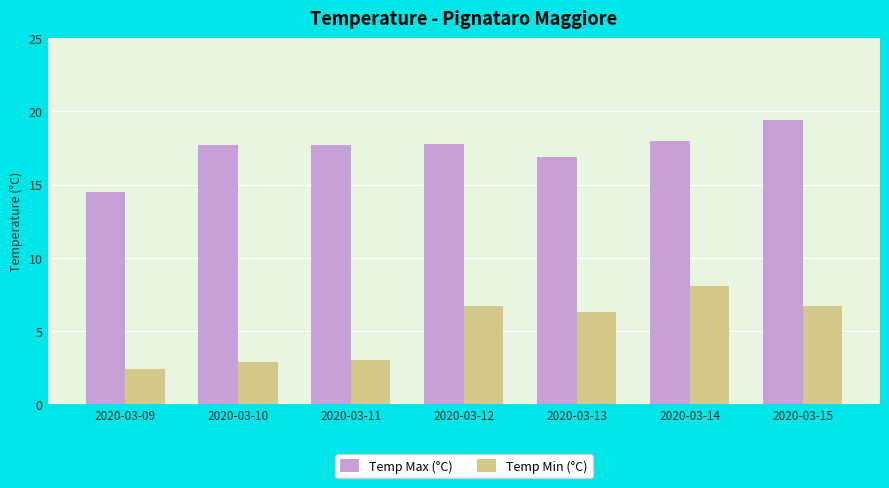

What is the total value across all series at 2020-03-11?

20.7